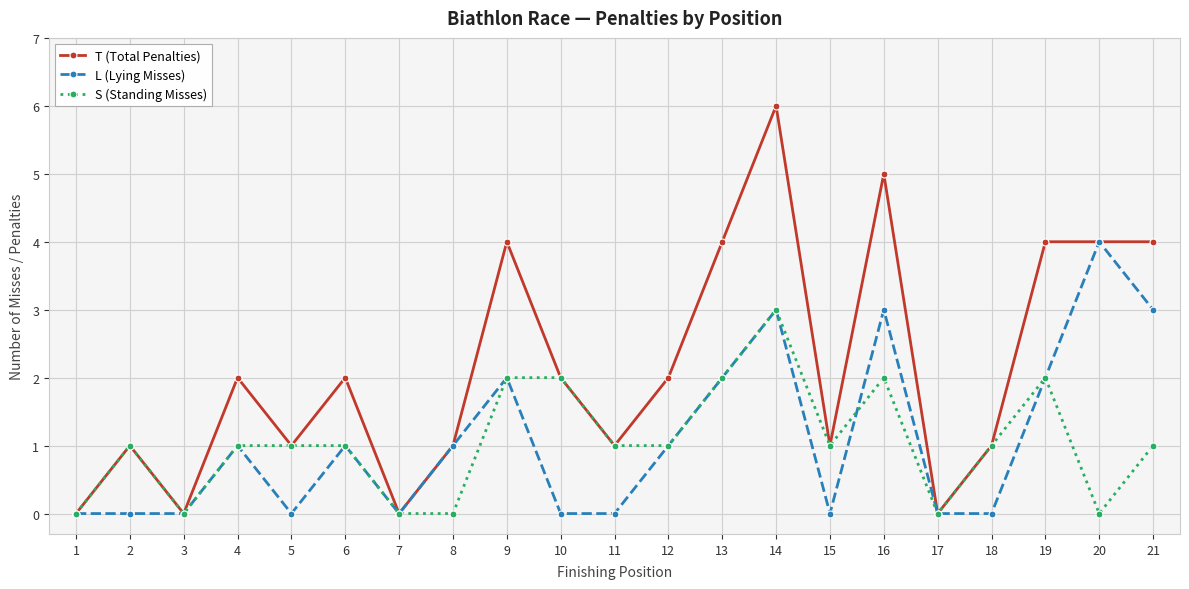

At which category is the sum across all series the highest?

14